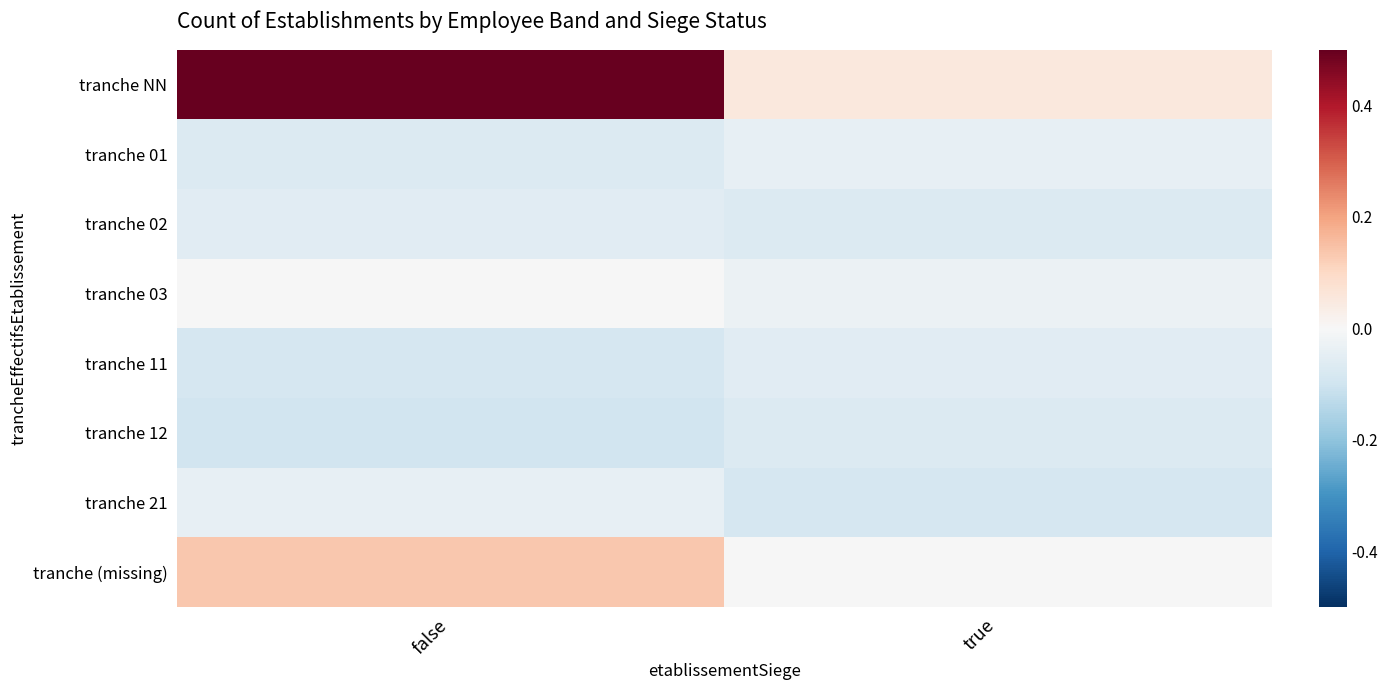

Reading left to right, extract all data points from this chart.

tranche NN: false=0.5	true=0.1
tranche 01: false=-0.1	true=-0.0
tranche 02: false=-0.1	true=-0.1
tranche 03: false=-0.0	true=-0.0
tranche 11: false=-0.1	true=-0.1
tranche 12: false=-0.1	true=-0.1
tranche 21: false=-0.0	true=-0.1
tranche (missing): false=0.1	true=-0.0